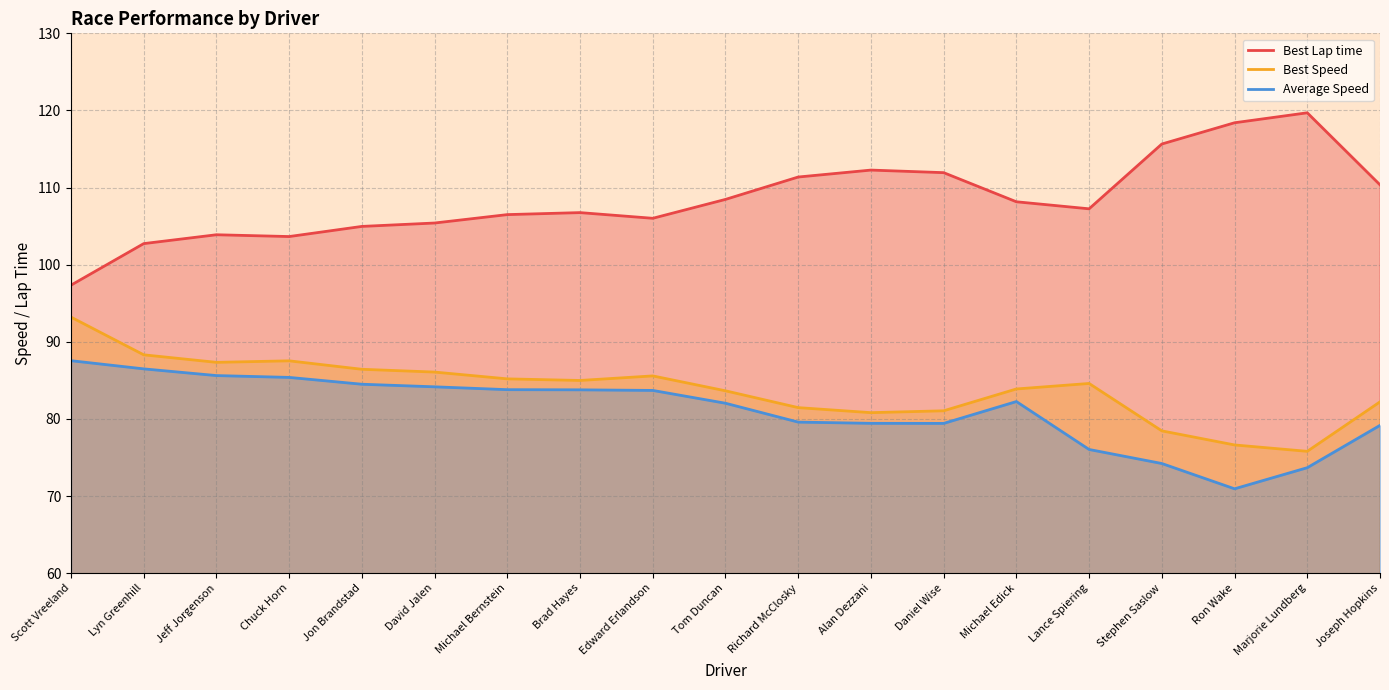

What is the label of the 2nd point from the left?

Lyn Greenhill